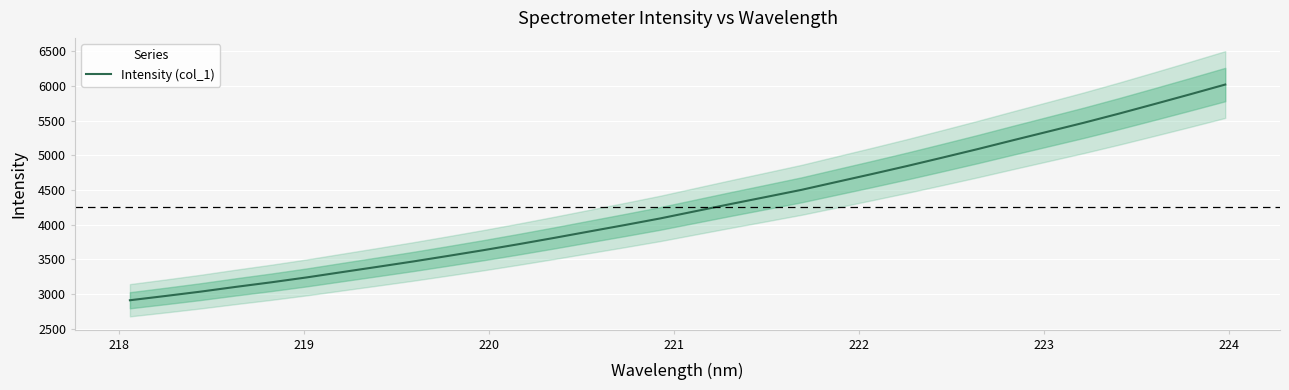

What is the difference between the second highest and minimum values?

2970.7